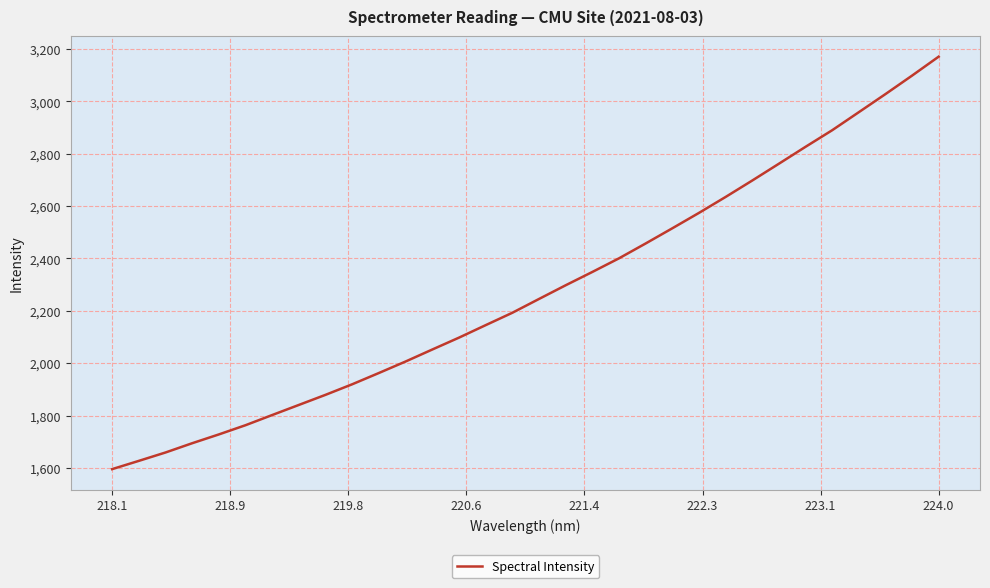

What is the minimum value shown in the chart?

1595.4